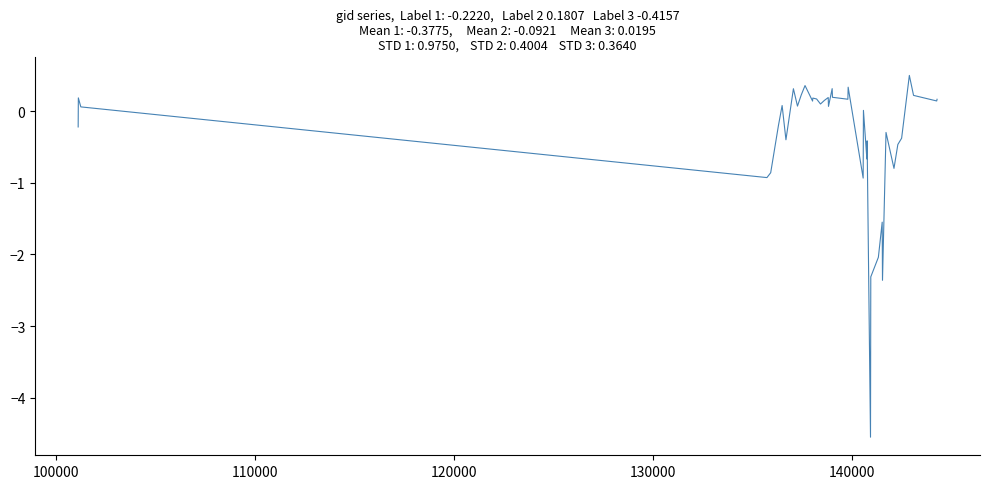

What is the sum of all values?

-15.1